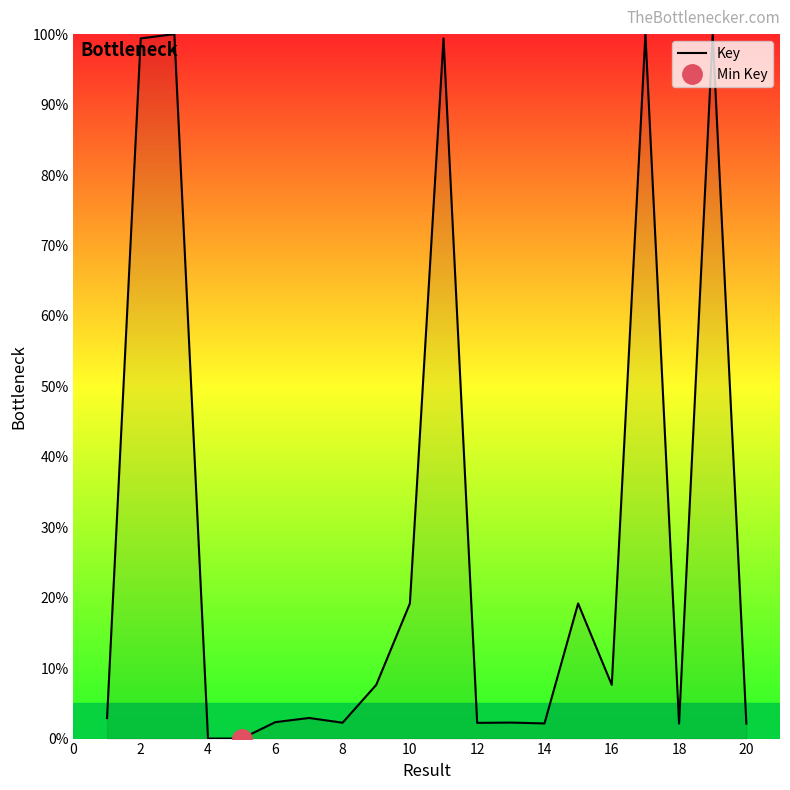

The value of Key at 16 is 2.7. True or false?

False